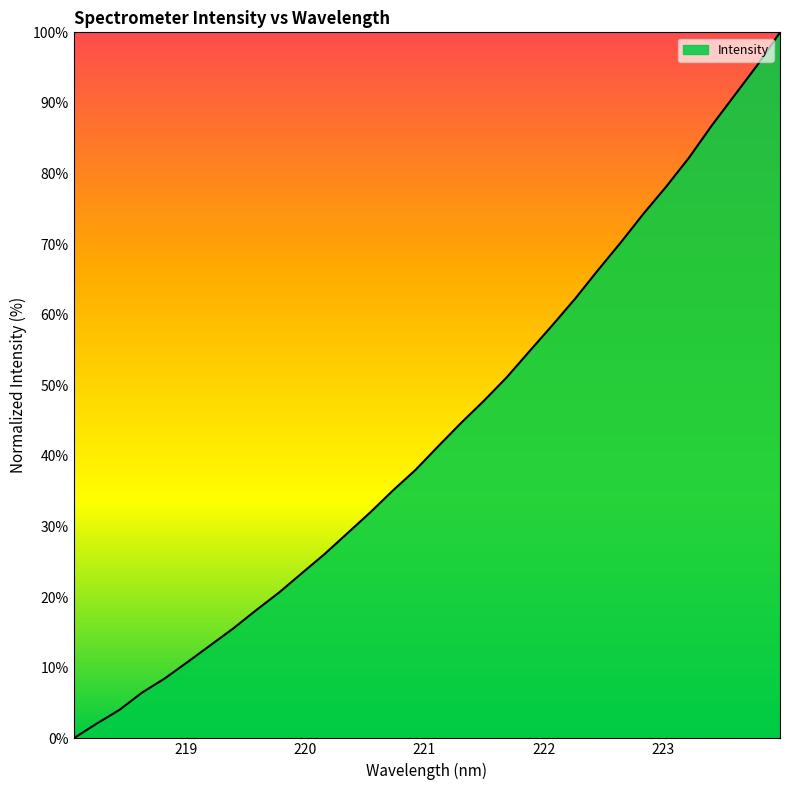

How many lines are shown in the chart?

1